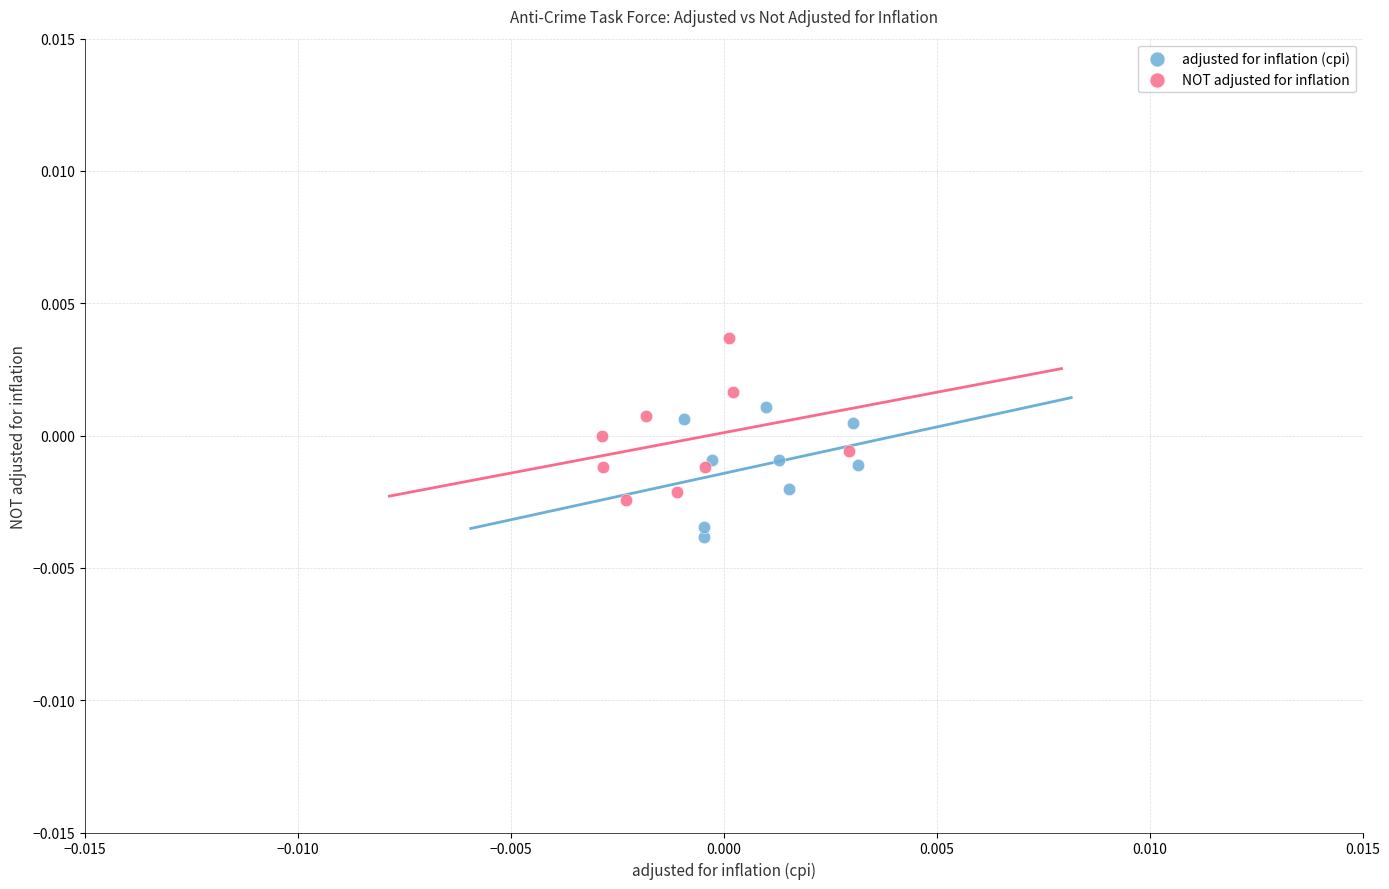

Which series reaches the minimum Y coordinate?

adjusted for inflation (cpi)